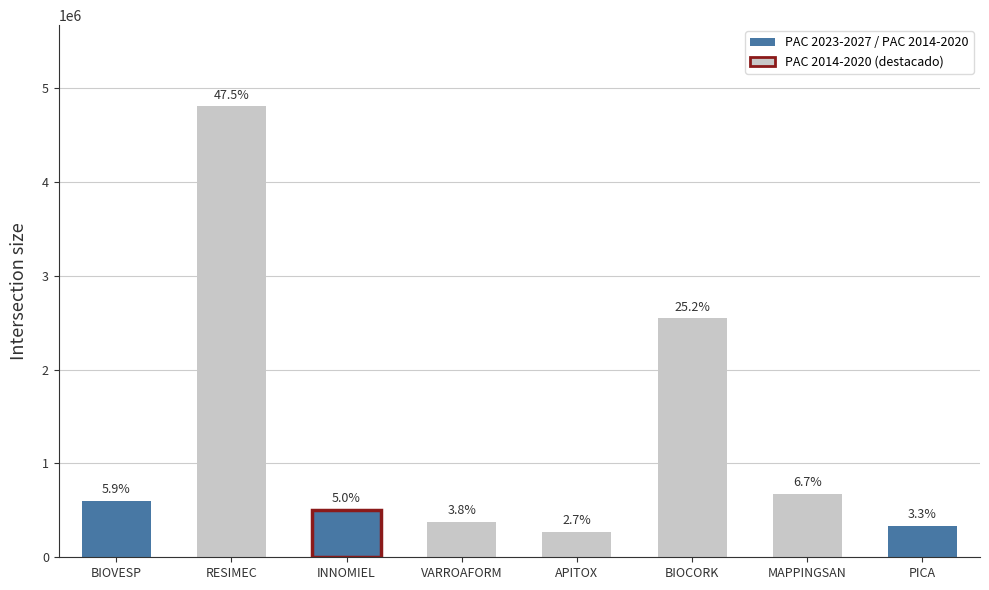

True or false: the data shows 677425 at MAPPINGSAN
n/a.

True